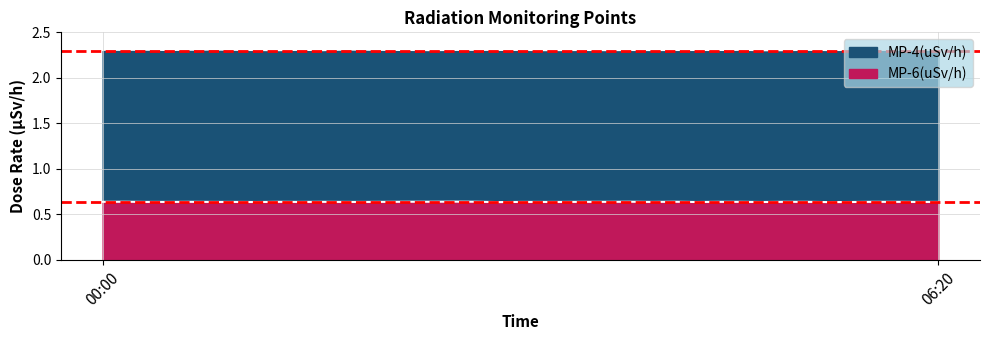

What is the label of the 21st point from the right?

03:00